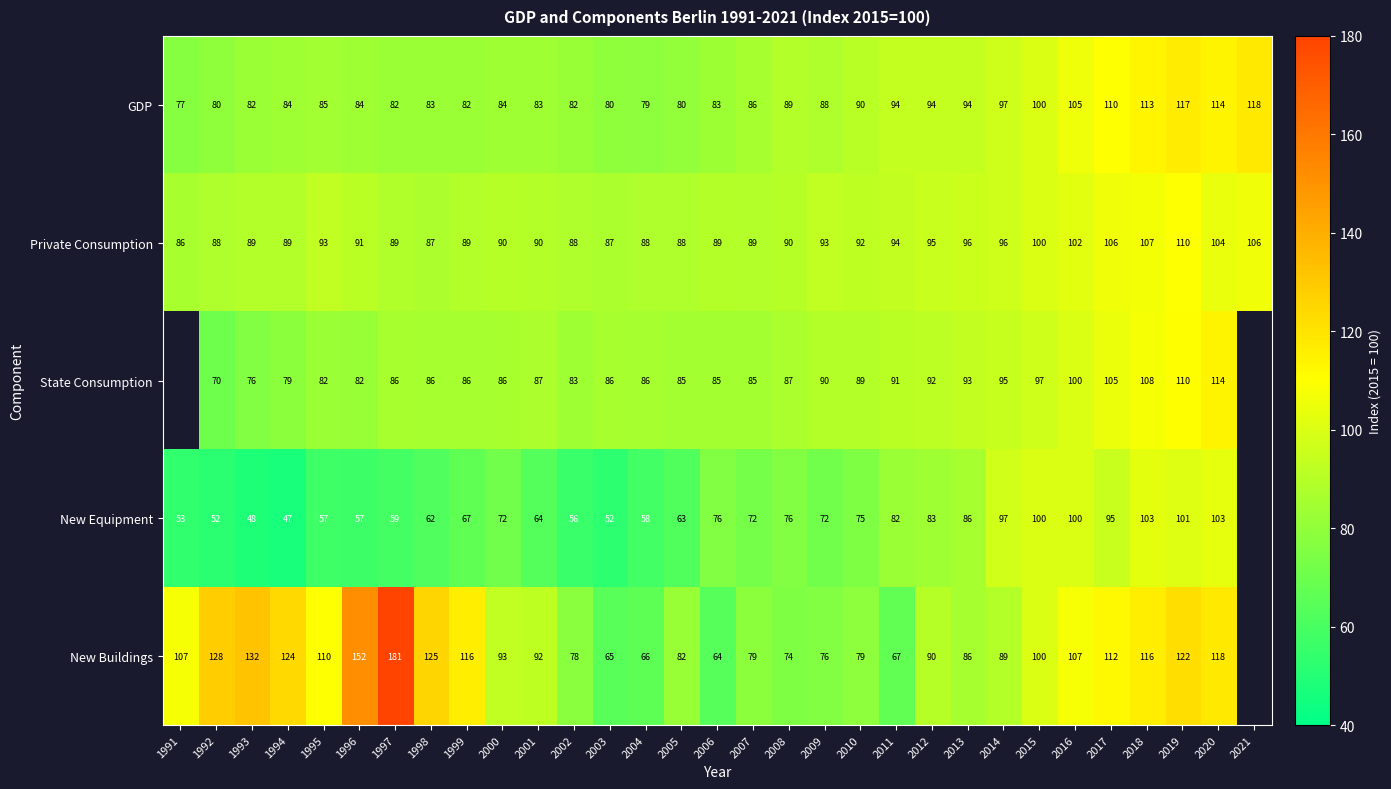

Is the value of State Consumption at 2019 greater than the value of New Equipment at 2009?

Yes